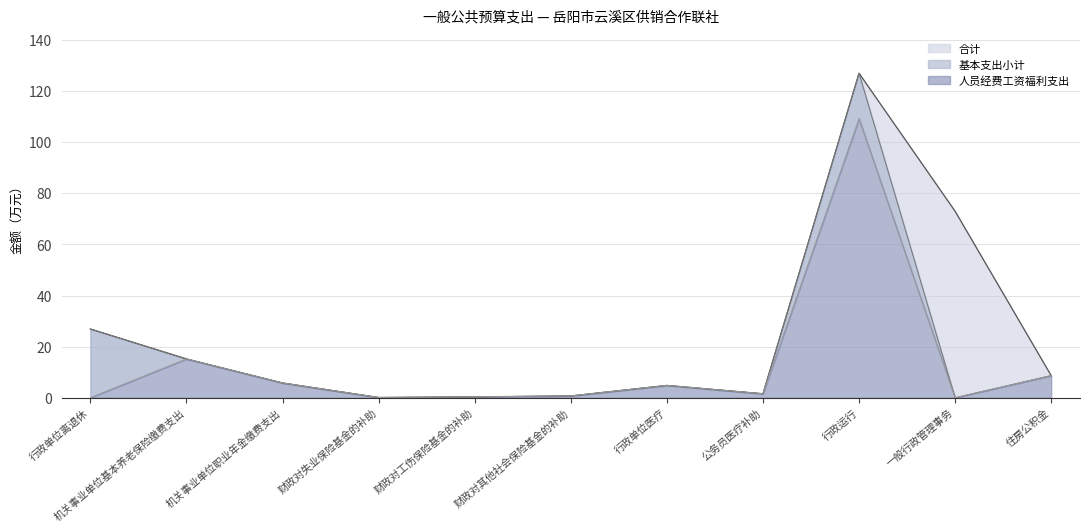

At which label does 人员经费工资福利支出 reach its peak?

行政运行